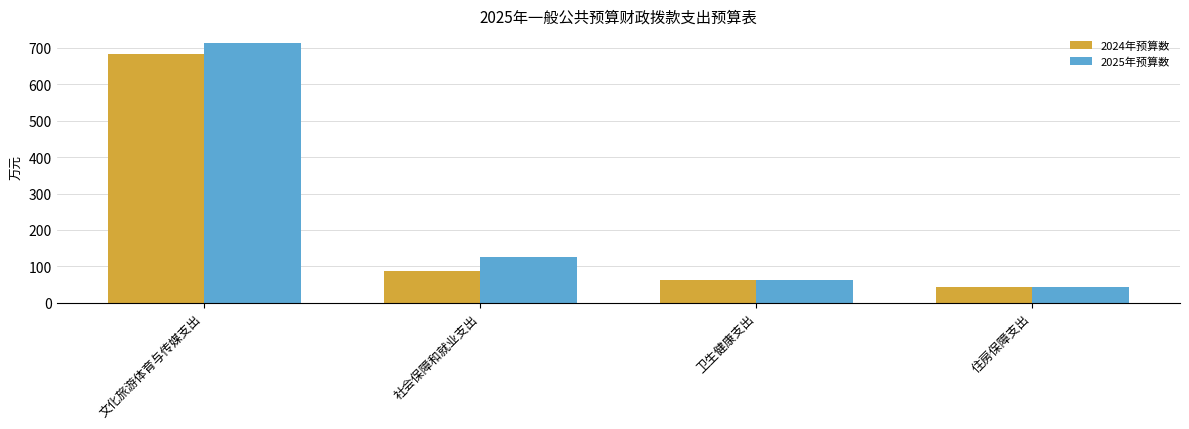

Reading left to right, transcribe all the data shown in this chart.

2024年预算数: 683.9	86.7	62.4	43.3
2025年预算数: 712.1	126.5	62.3	43.9